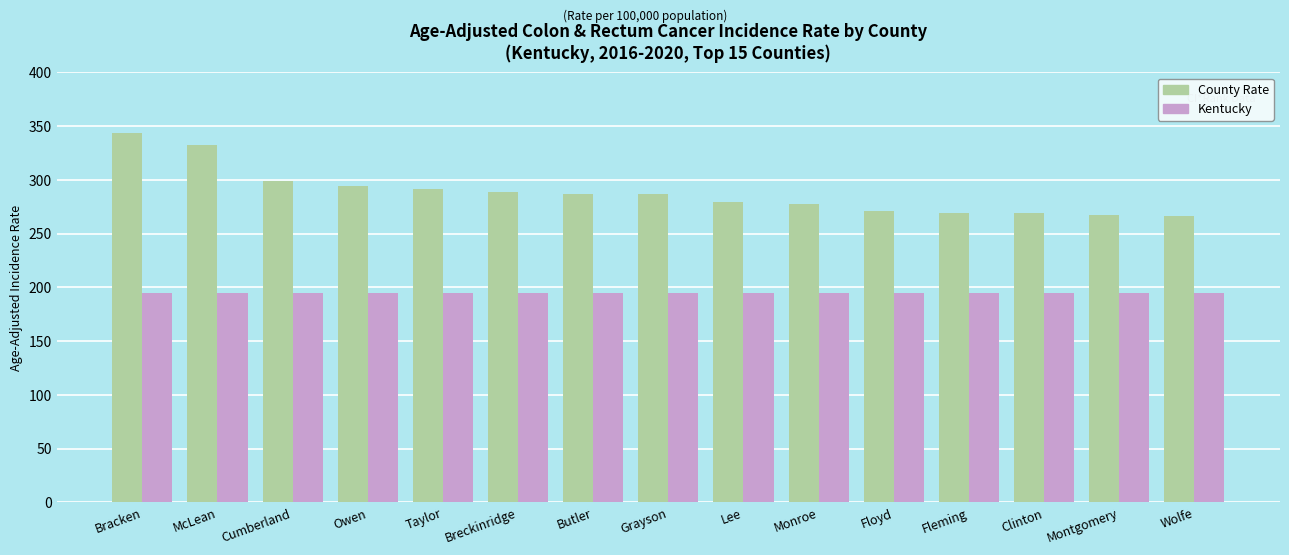

Which series has the largest total across all categories?

County Rate